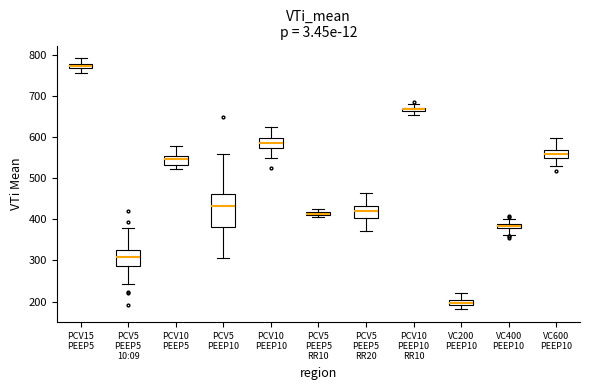

Which box has the lowest median line?

VC200 PEEP10